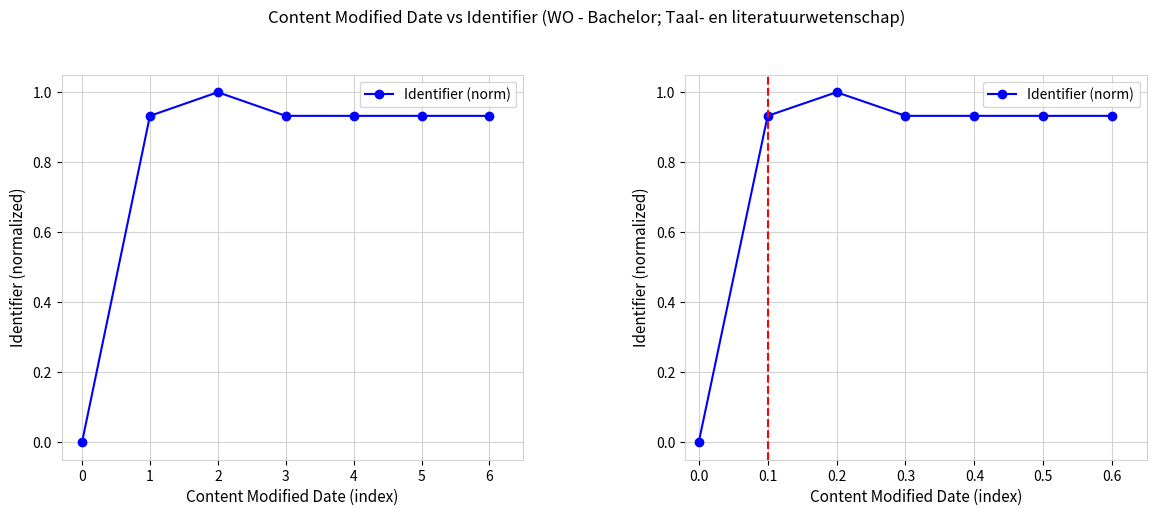

What is the sum of the values at 0.0 and 0.5?

0.9